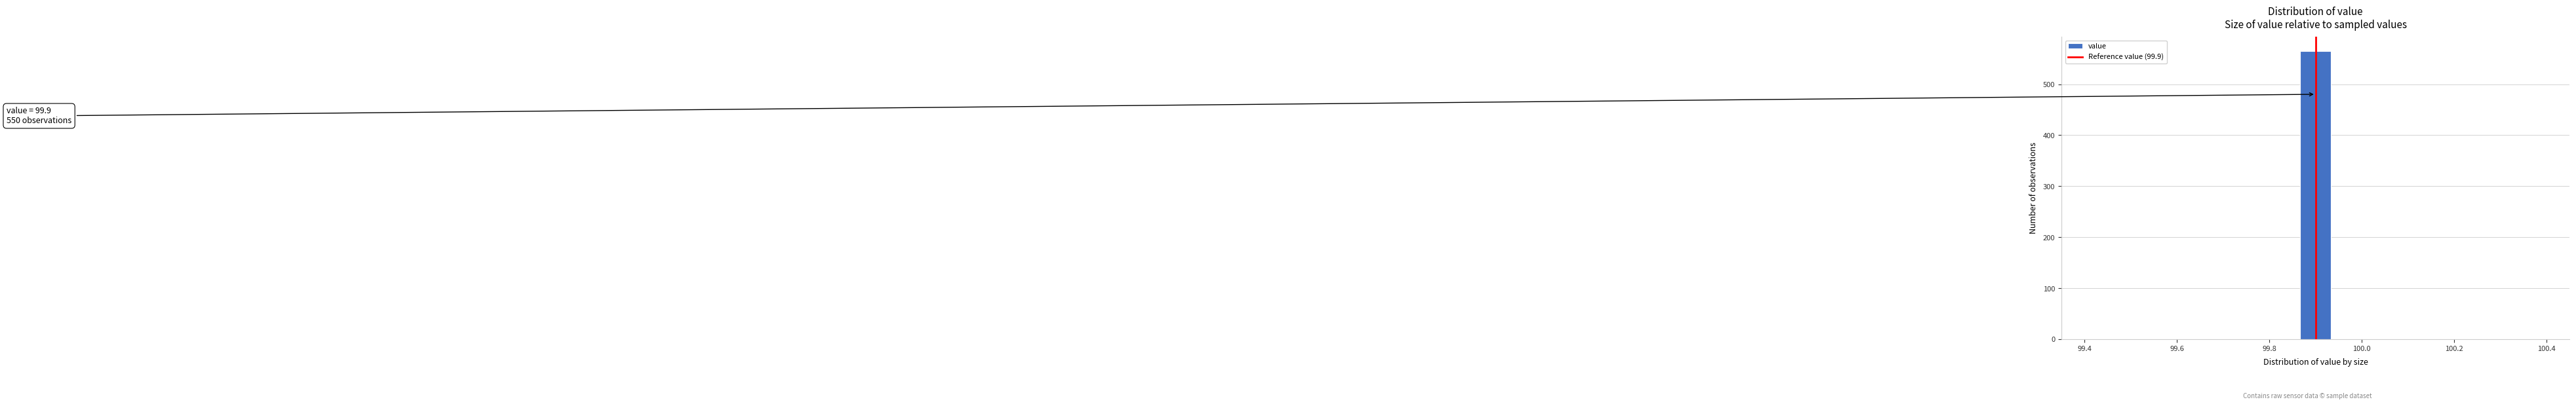

Around what value on the x-axis is the tallest bar? Give the approximate position of its centre, as read against the axis.

99.90